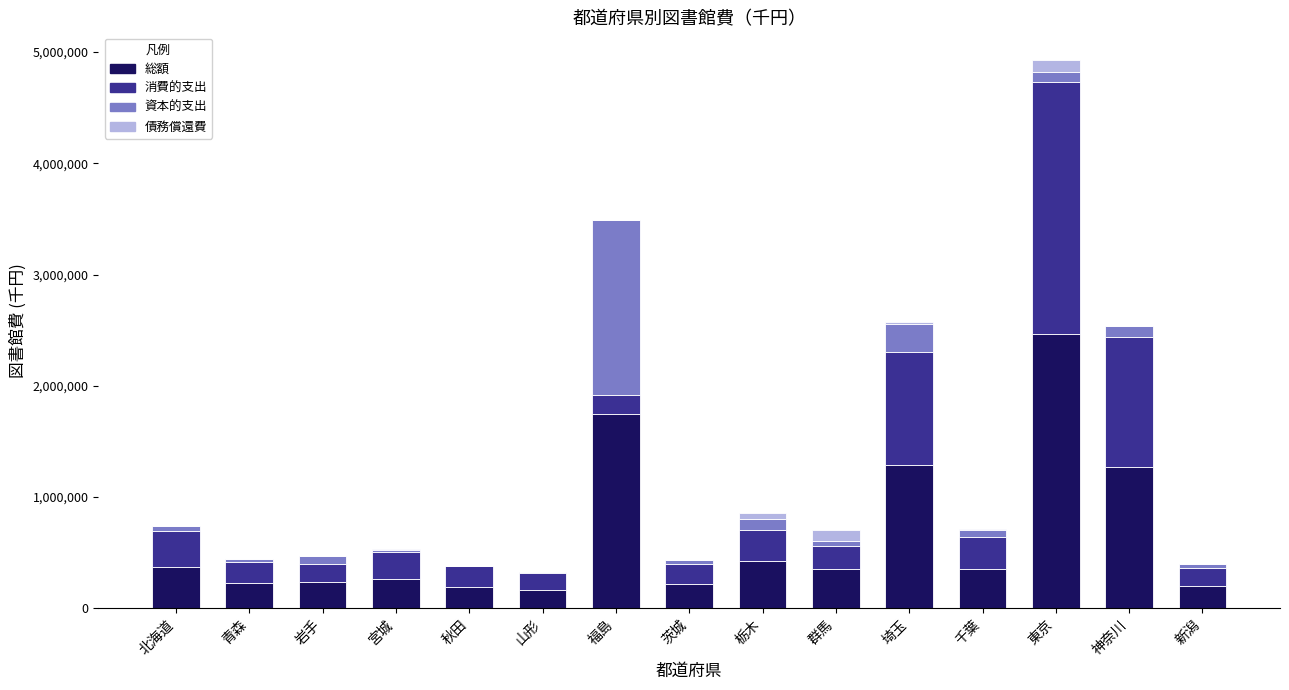

At which label does 総額 reach its peak?

東京